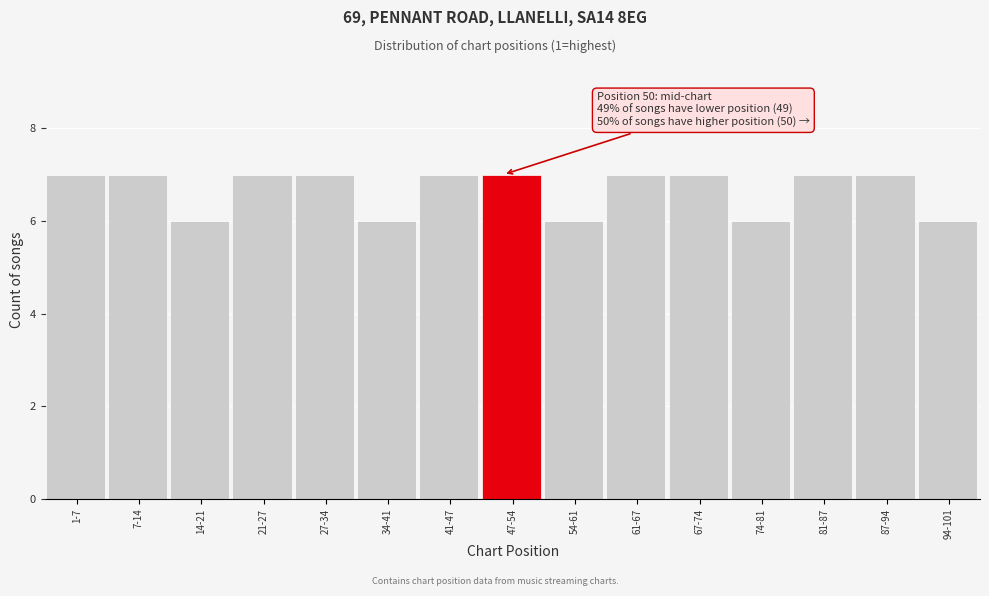

Reading right to left, extract all data points from this chart.

94-101=6	87-94=7	81-87=7	74-81=6	67-74=7	61-67=7	54-61=6	47-54=7	41-47=7	34-41=6	27-34=7	21-27=7	14-21=6	7-14=7	1-7=7